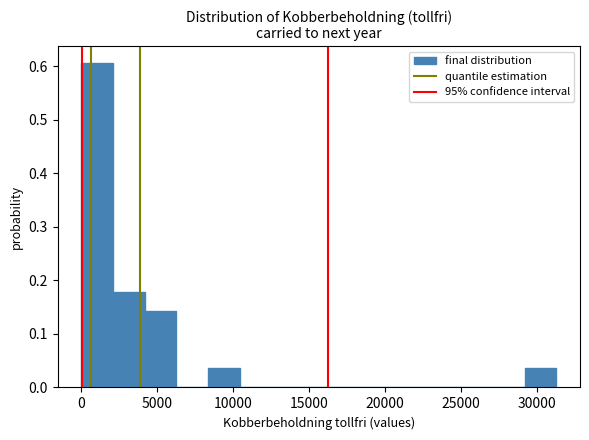

Over which range of the x-axis is the bar tallest?

0 to 2000